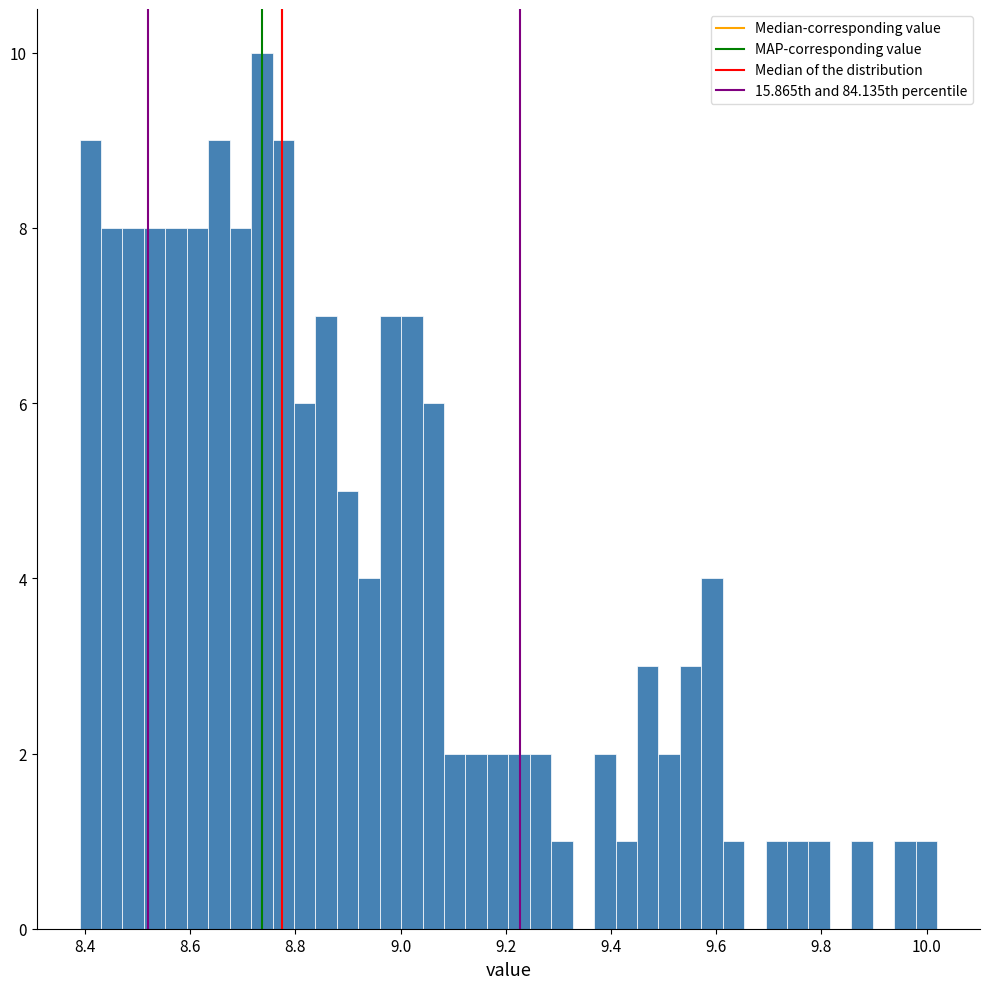

Around what value on the x-axis is the tallest bar? Give the approximate position of its centre, as read against the axis.

8.74